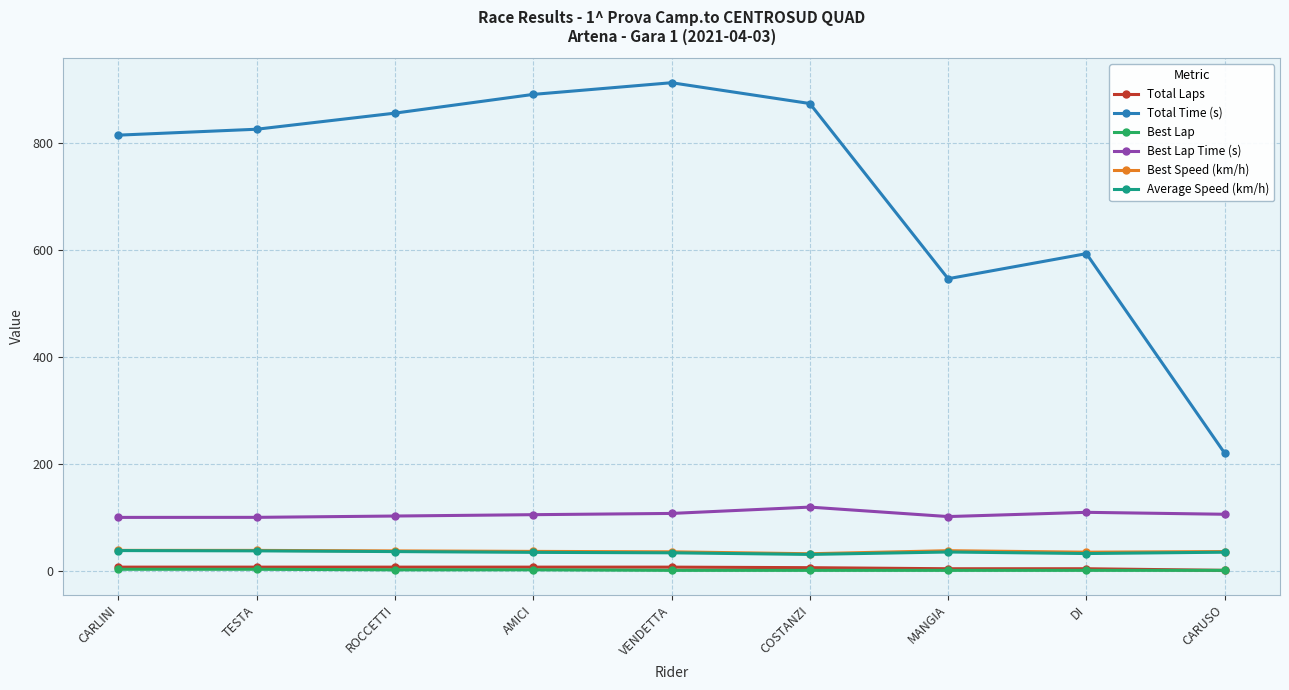

What is the value of the Total Time (s) point at the 5th from the left?

912.1